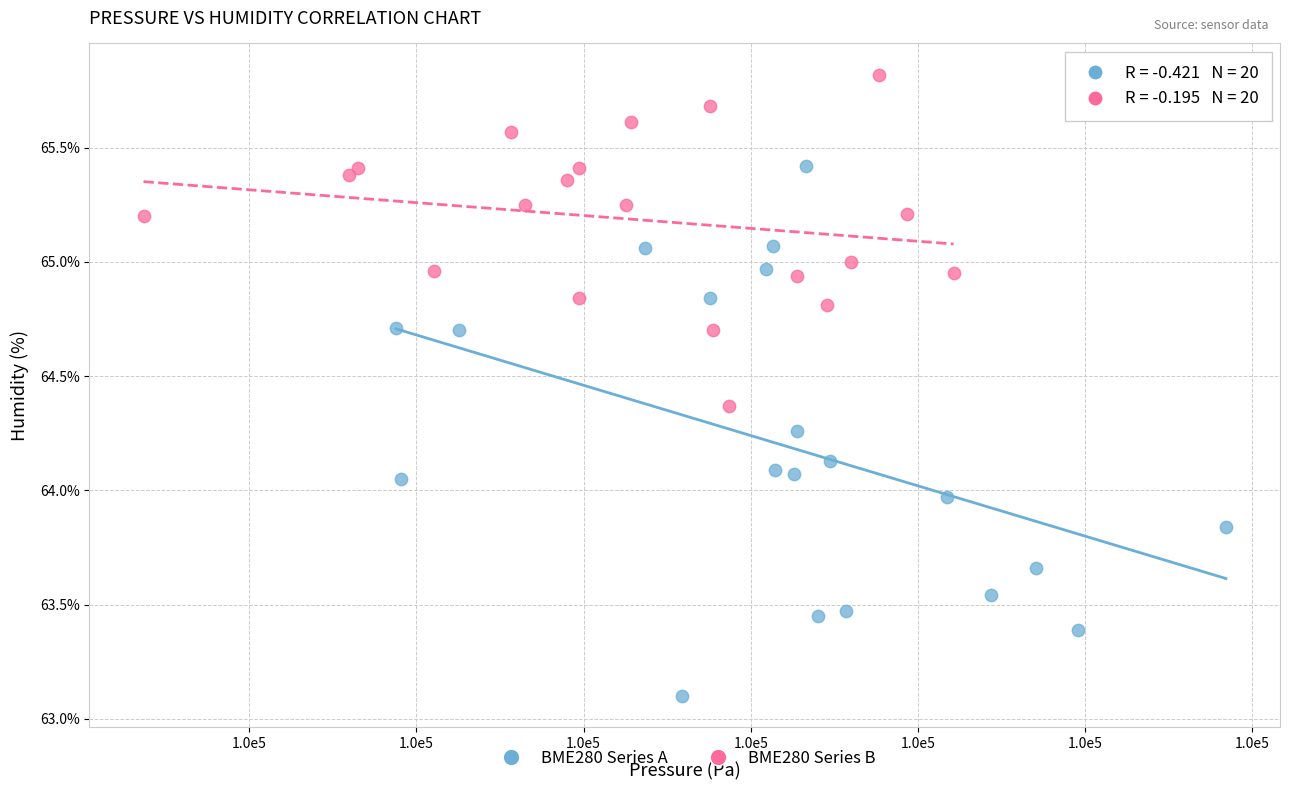

Which series contains the lowest Y value?

BME280 Series A